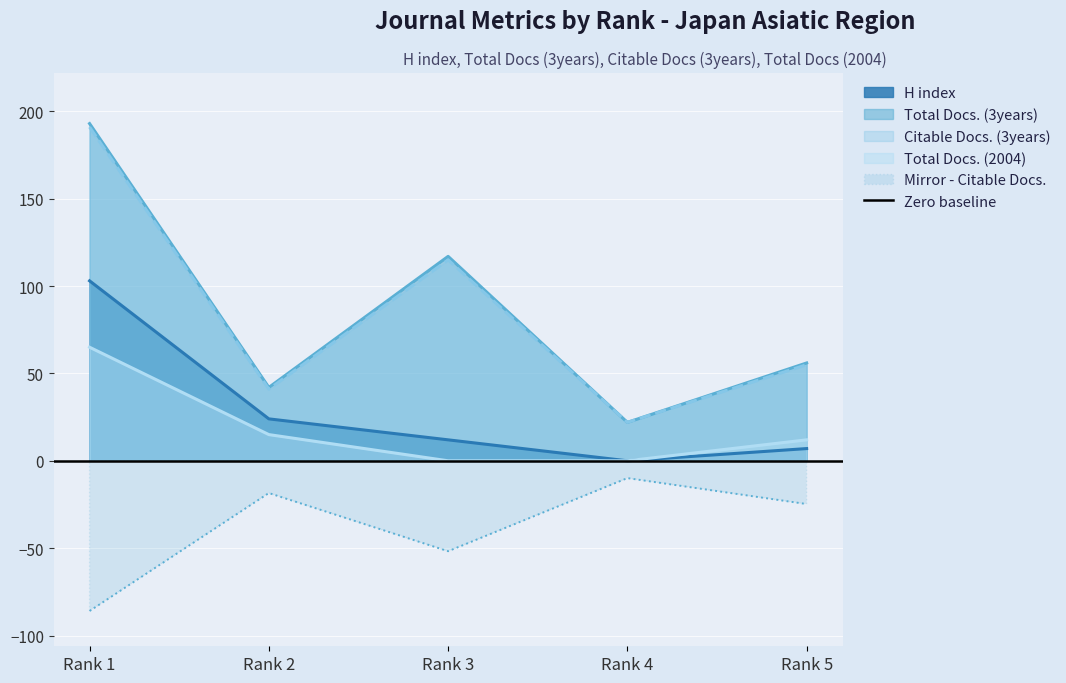

List the series in order of their peak value, highest first.

Total Docs. (3years), Citable Docs. (3years), H index, Total Docs. (2004)